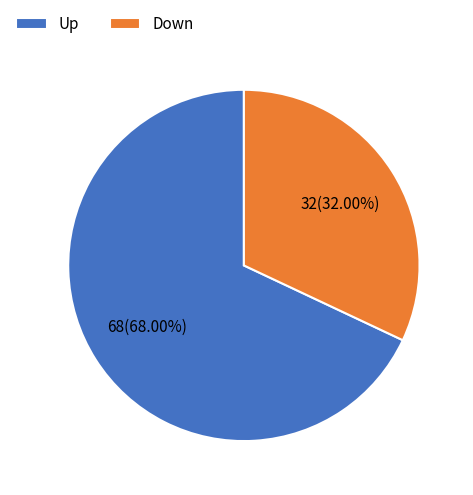

What is the ratio of the value at Down to the value at Up?

0.5